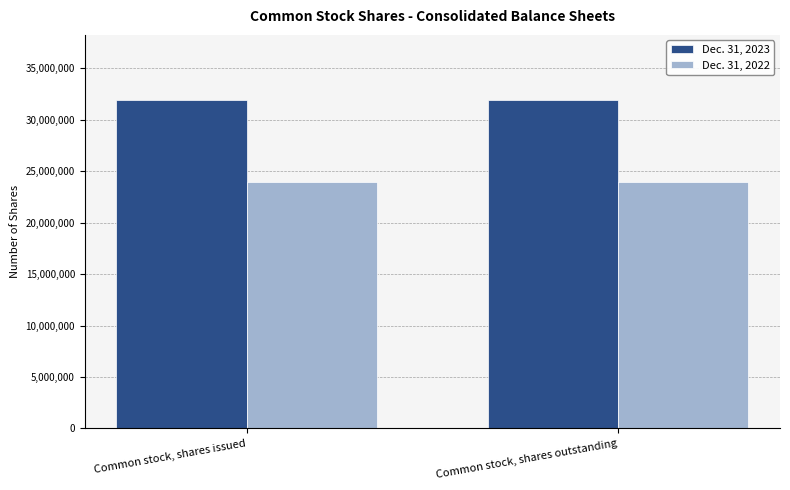

At Common stock, shares issued, list the series in order from largest to smallest.

Dec. 31, 2023, Dec. 31, 2022